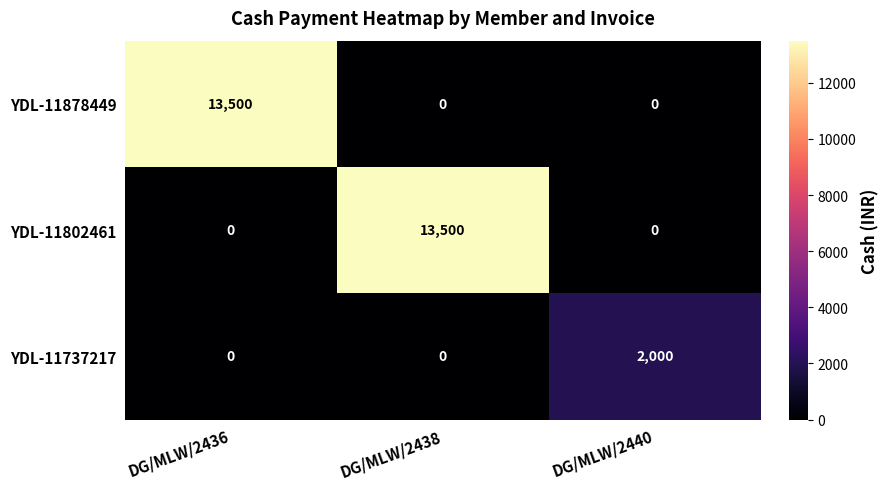

What is the maximum value shown in the chart?

13500